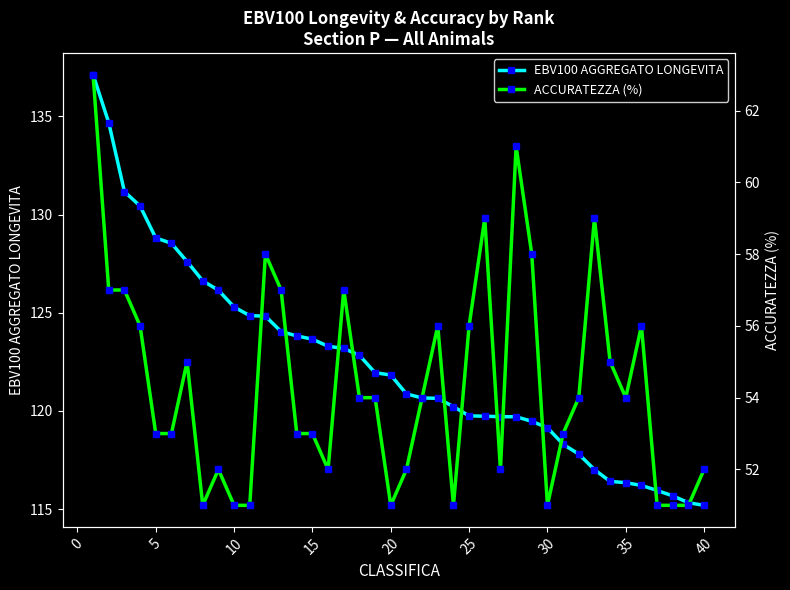

Is it true that EBV100 AGGREGATO LONGEVITA equals 116.3 at 35?

True